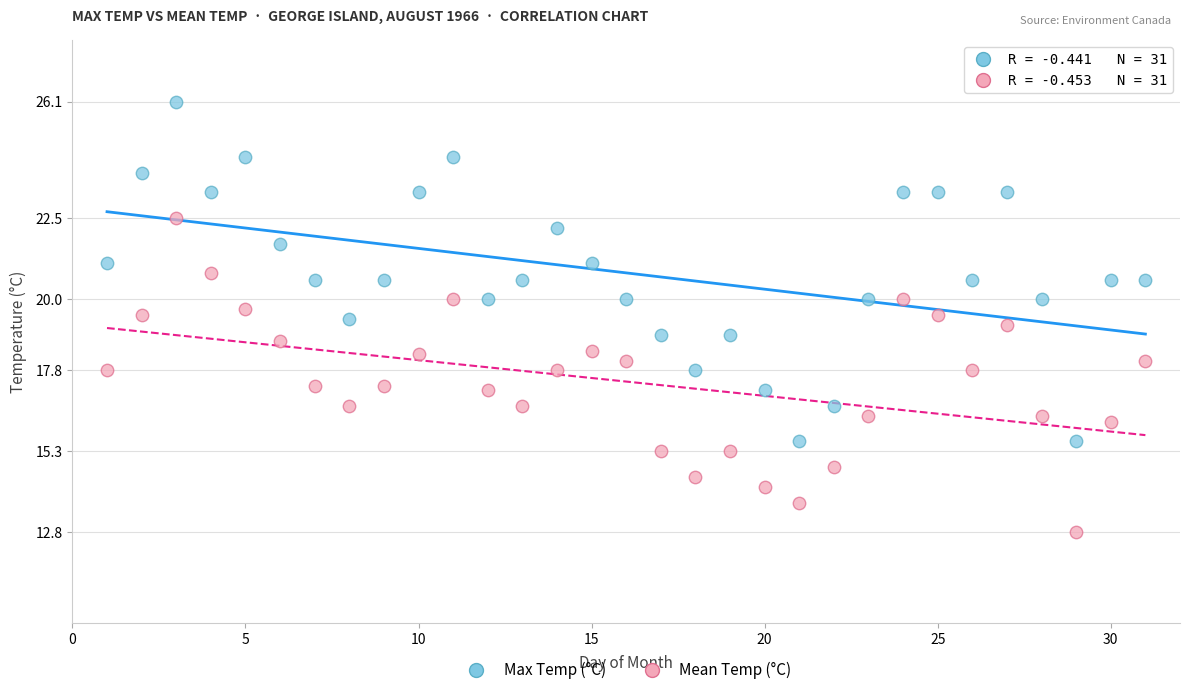

Which series reaches the maximum Y coordinate?

Max Temp (°C)